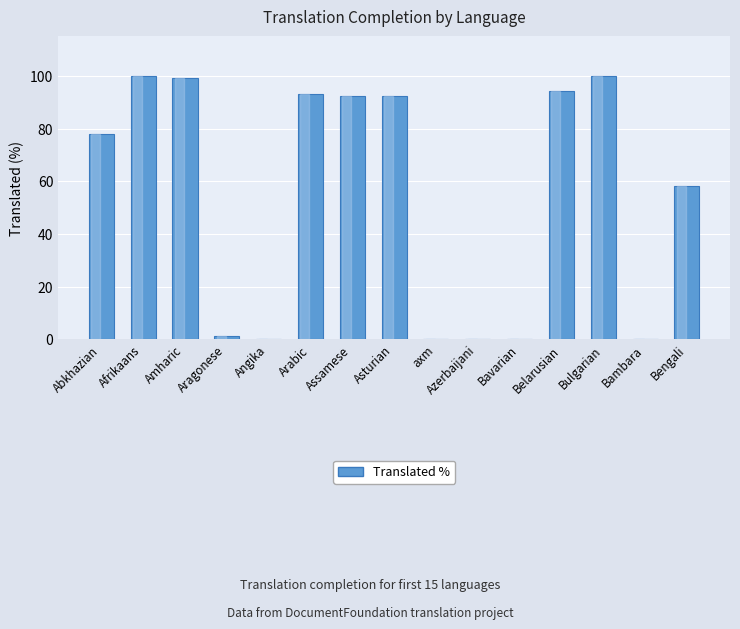

What is the sum of all values?

809.1